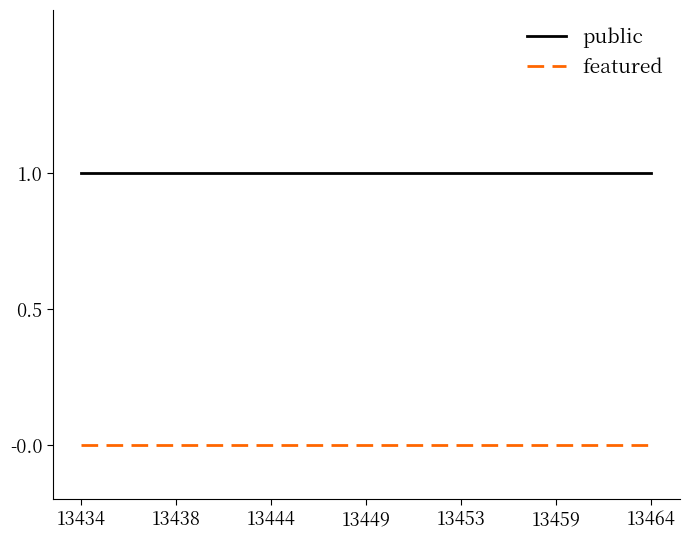

True or false: featured and public cross at least once.

False